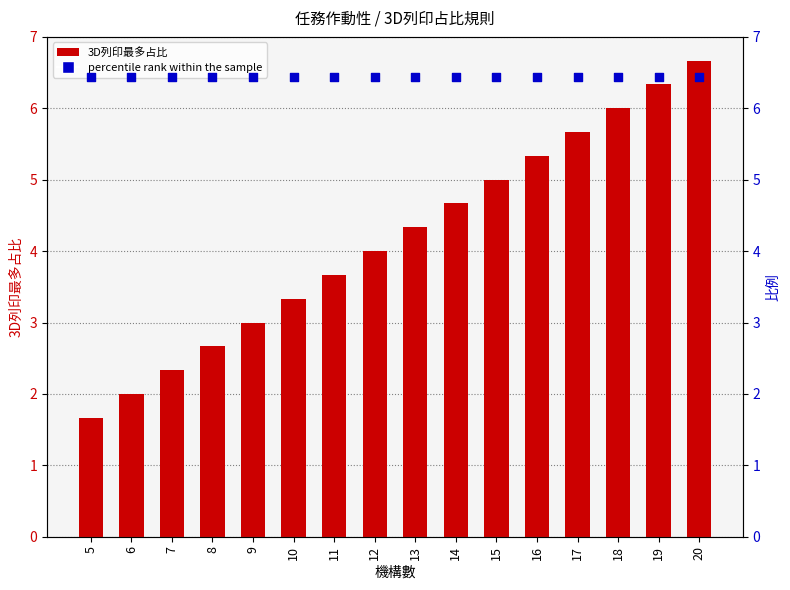

Which series has the largest Y range (max minus min)?

3D列印最多占比